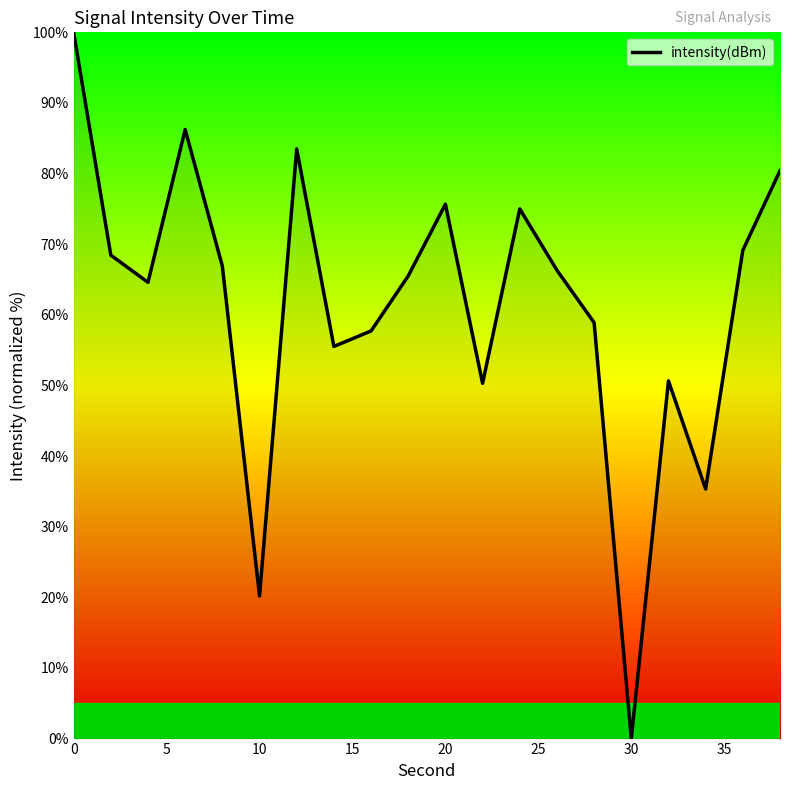

What is the greatest value displayed?

100.0